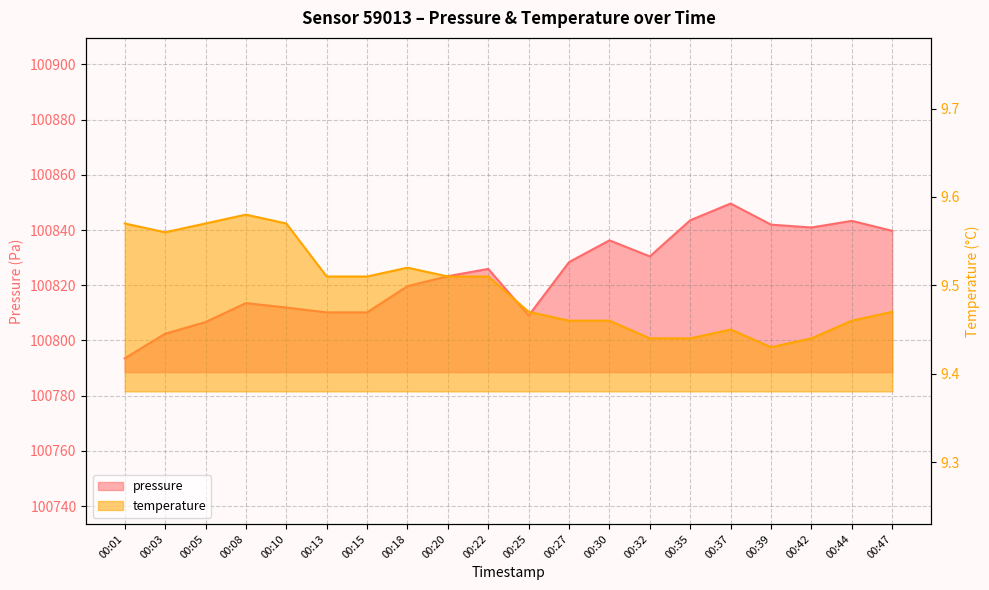

Where is the first local minimum for temperature?

00:03